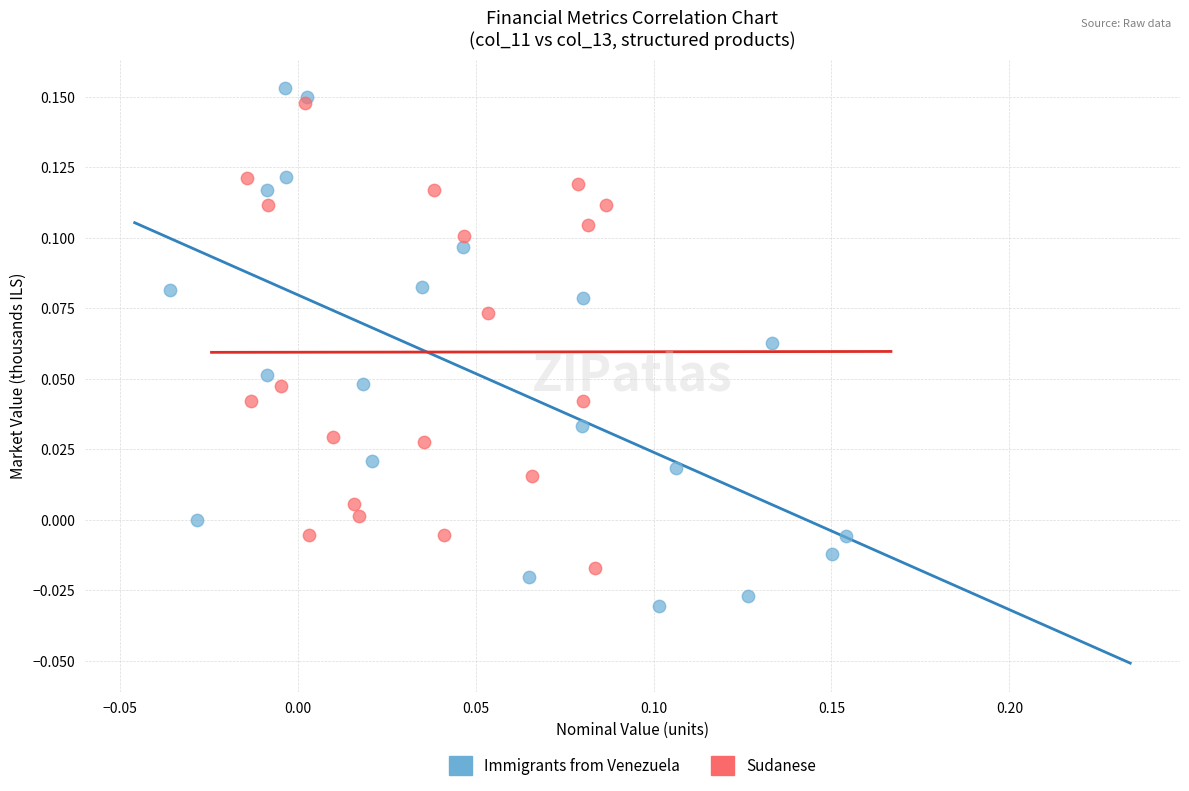

Which series contains the highest Y value?

Immigrants from Venezuela